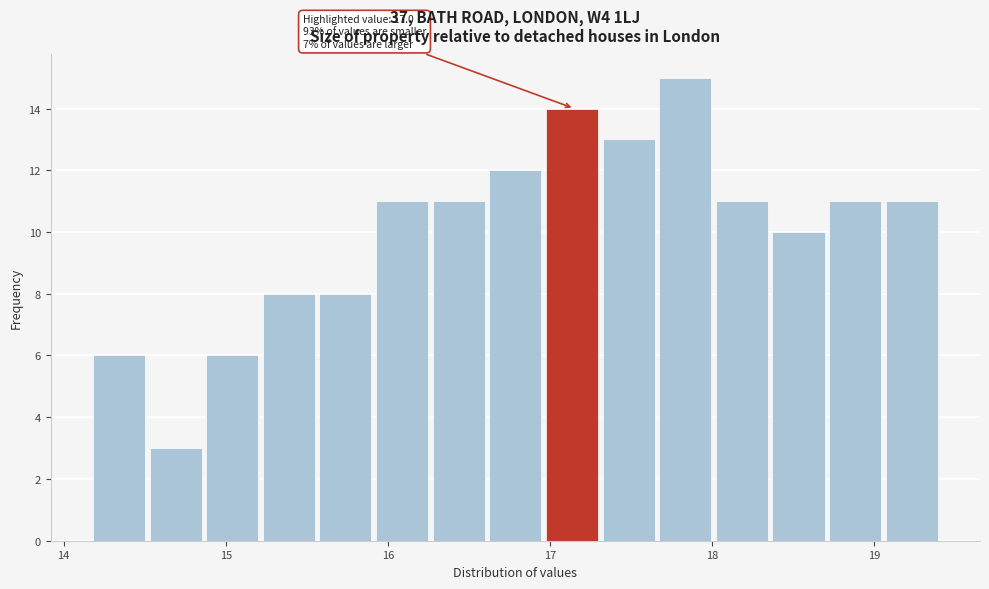

Read against the x-axis, roughly where is the centre of the tallest bar?

17.8